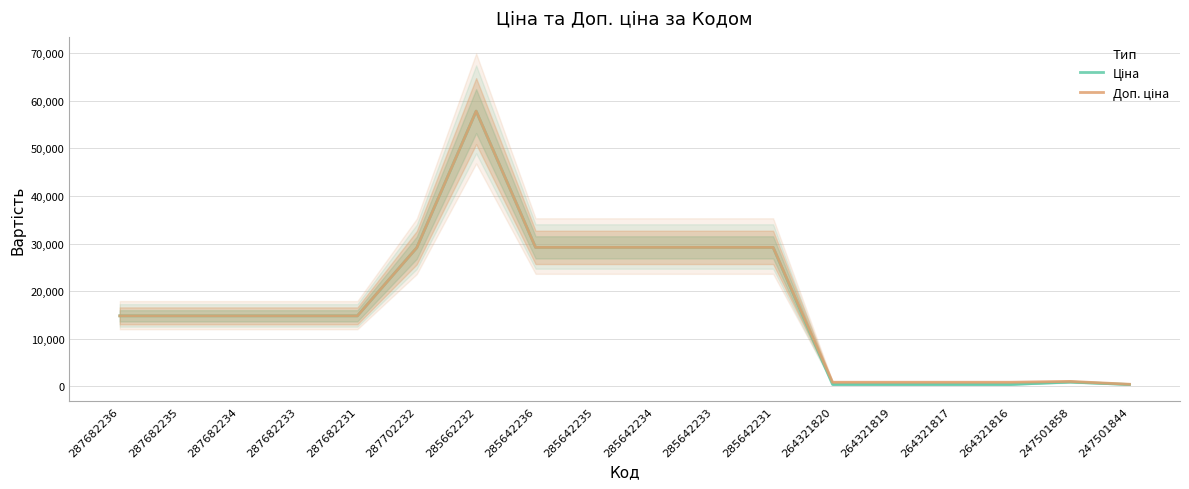

What is the greatest value displayed?

57826.2